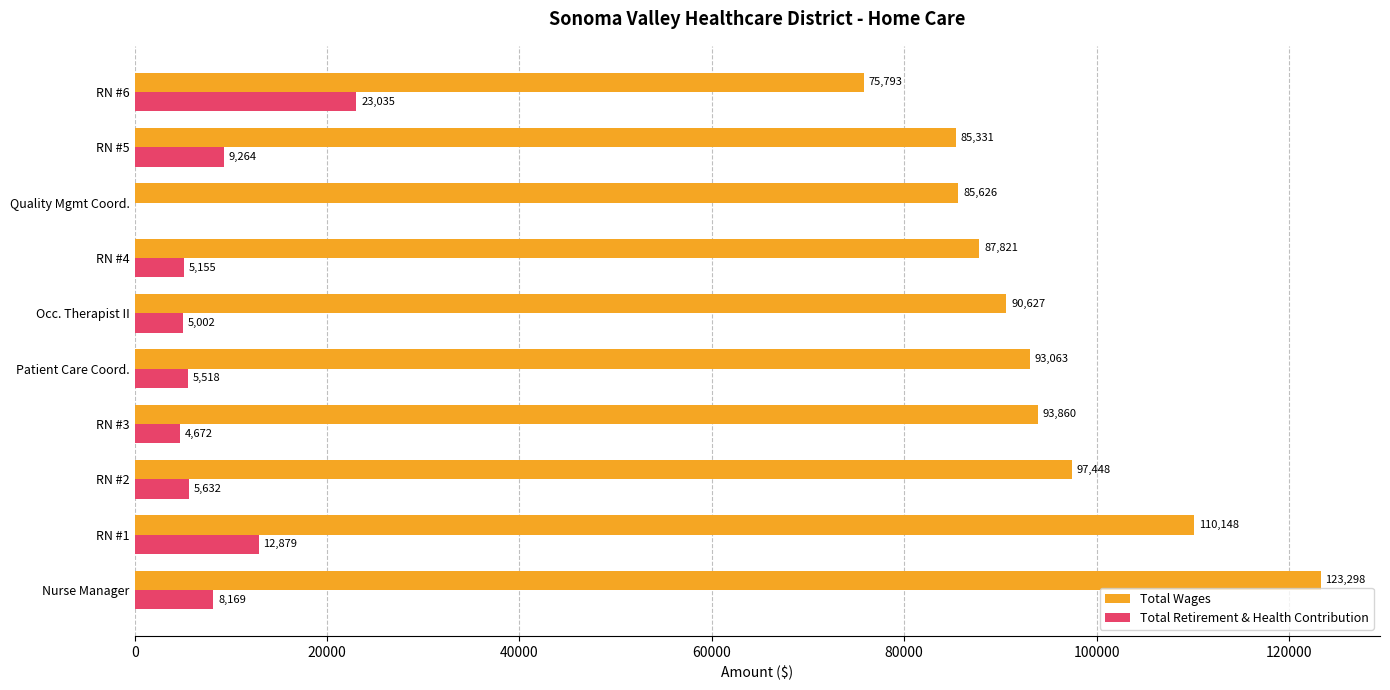

How many series are shown in this chart?

2